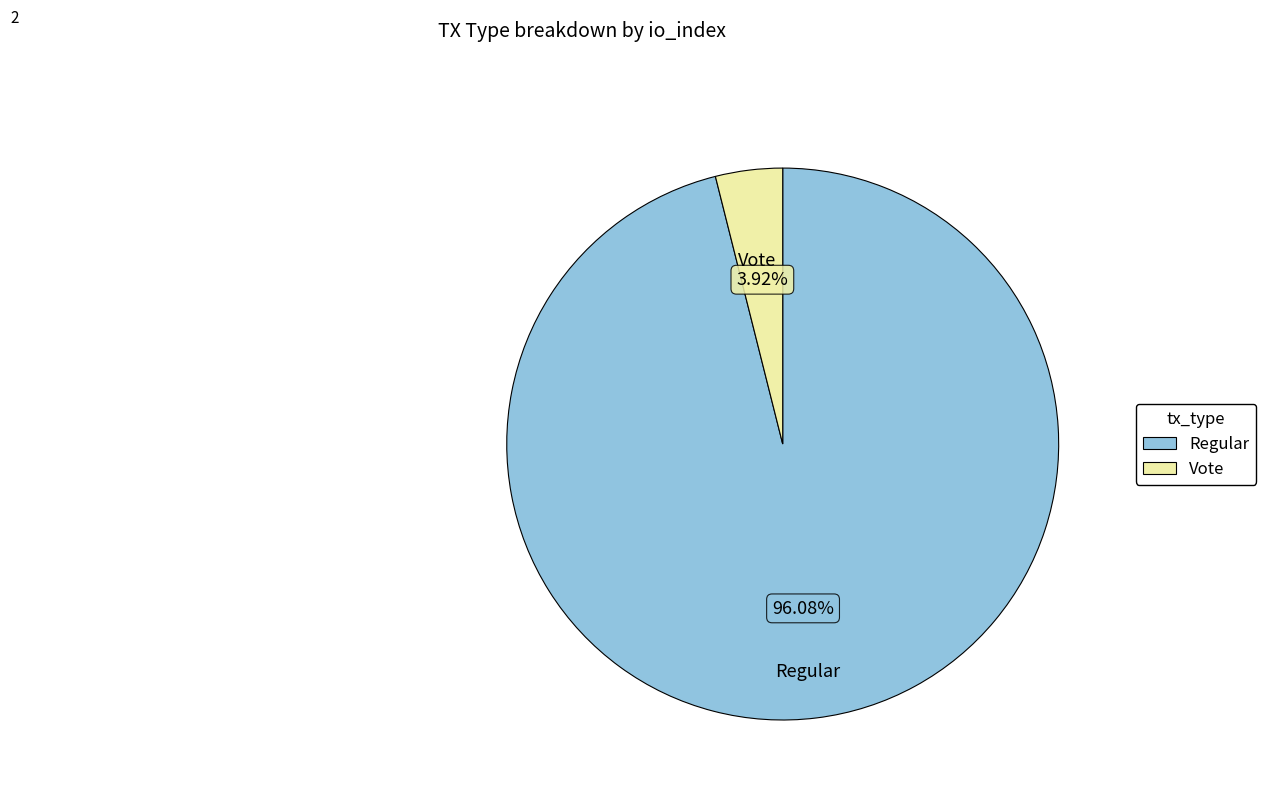

Combined, do Vote and Regular account for over 50%?

Yes